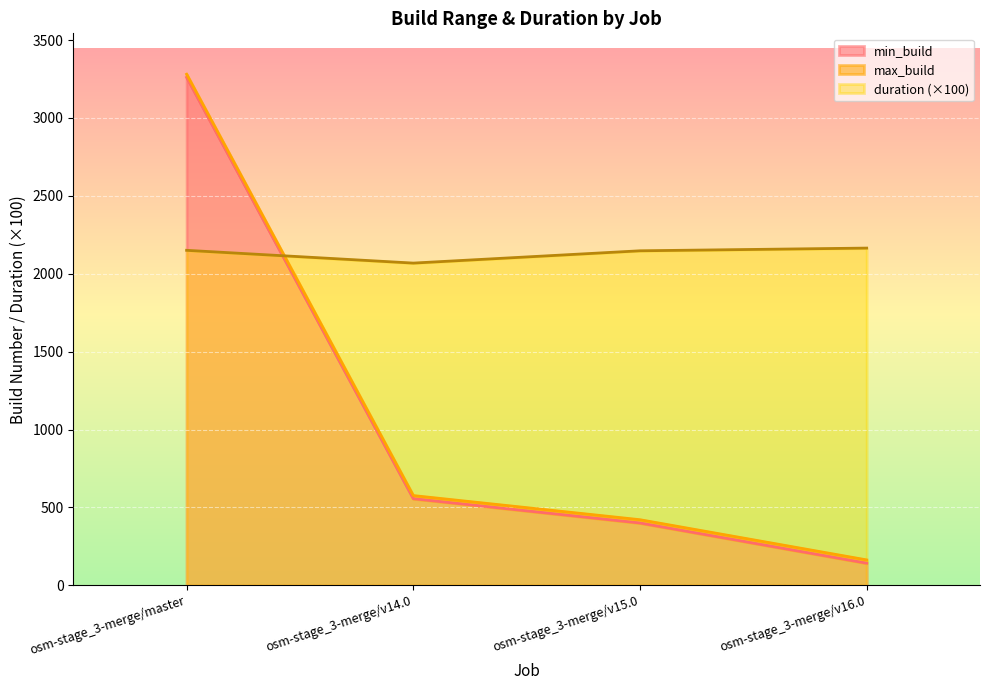

What is the value of the min_build point at the 2nd from the left?

556.0